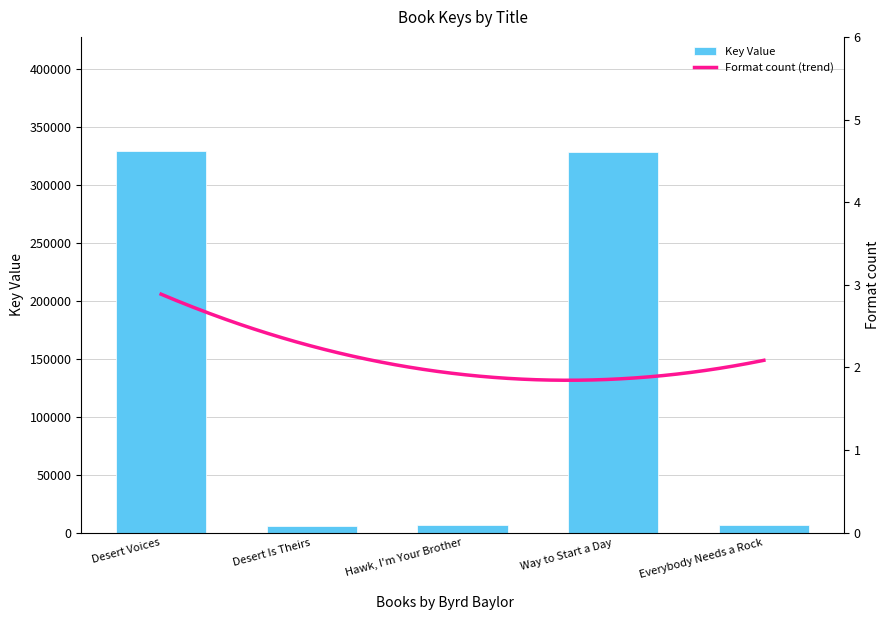

What is the change in value from Desert Voices to Desert Is Theirs?

-322912